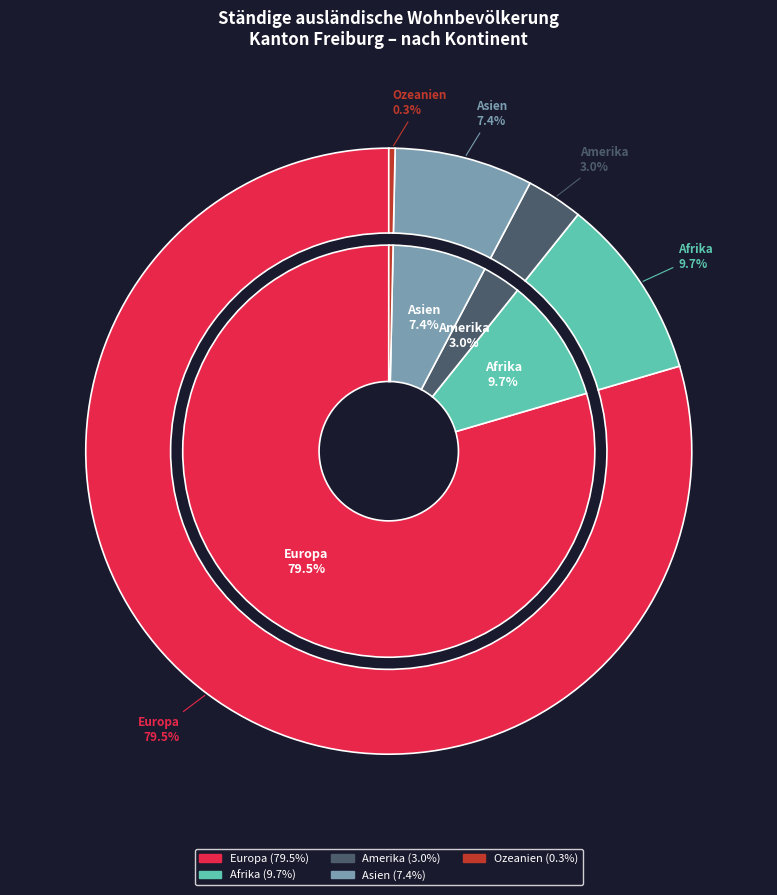

What is the largest slice in the pie chart?

Europa